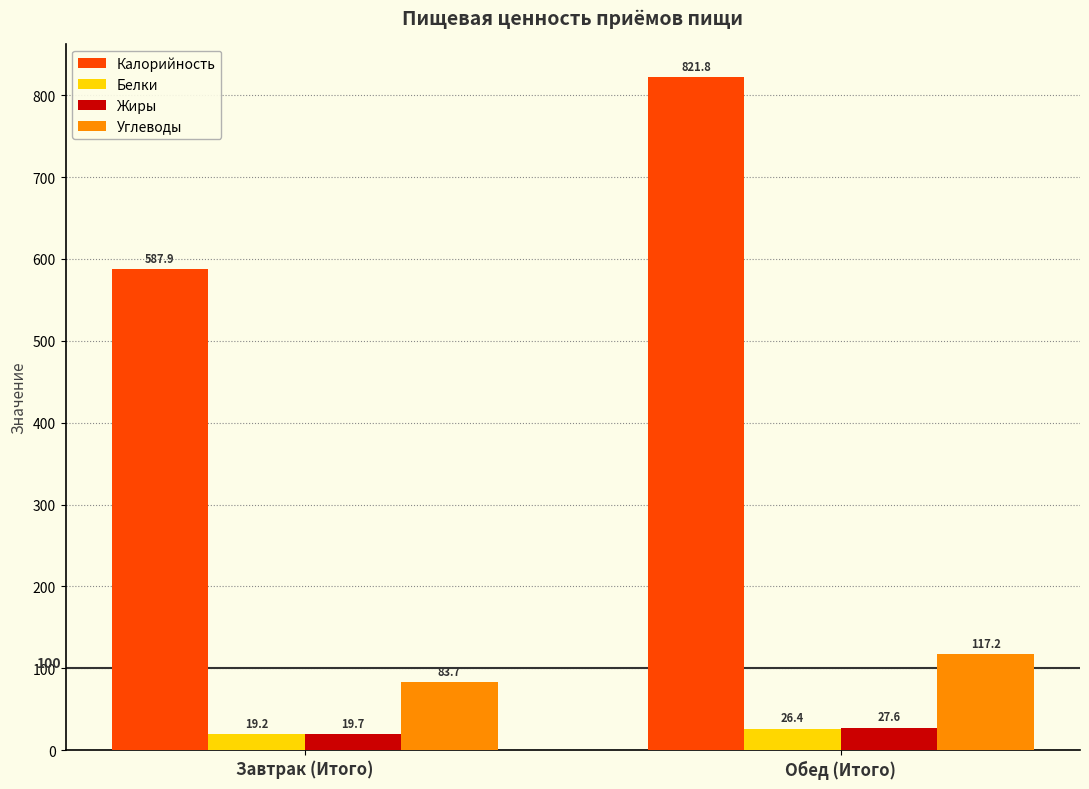

List the series in order of their peak value, lowest first.

Белки, Жиры, Углеводы, Калорийность